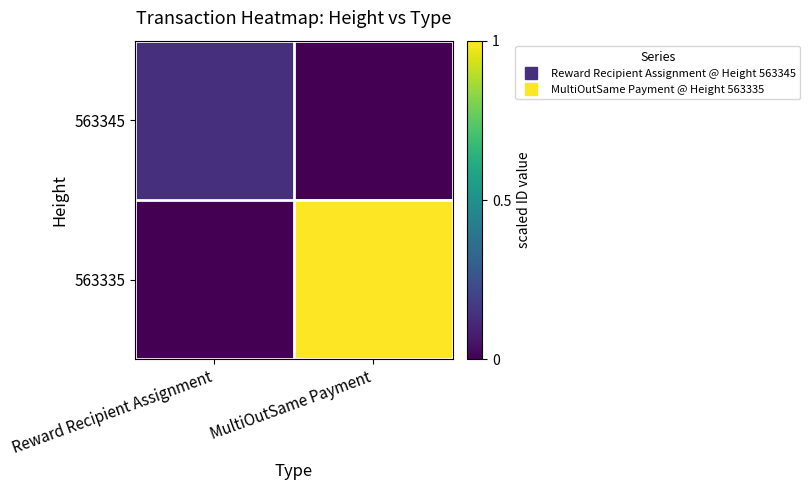

At how many categories does at least one series exceed 0?

2